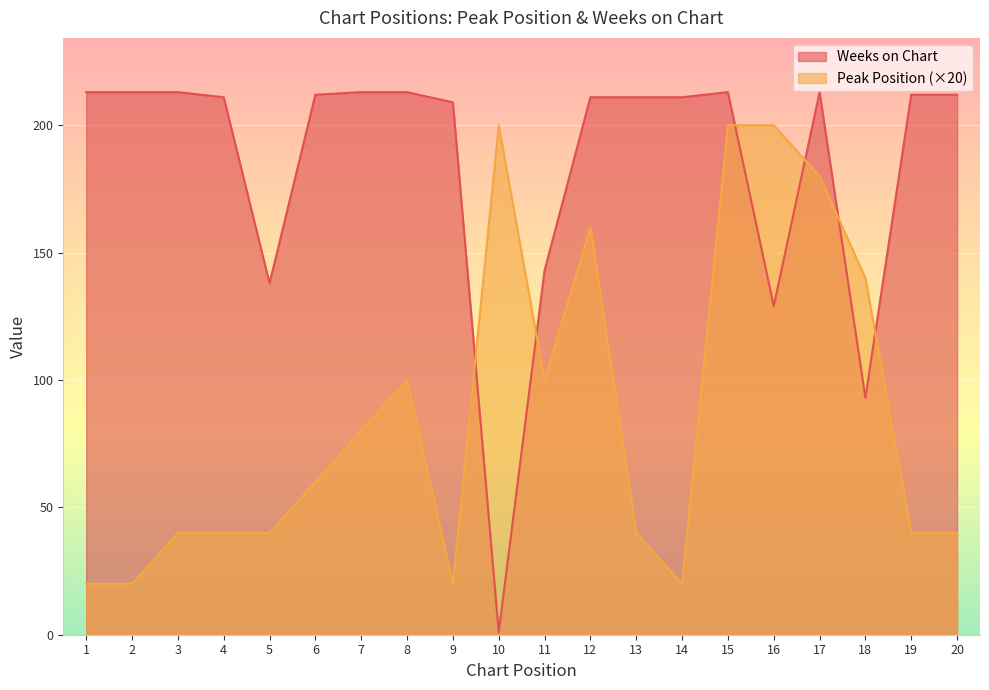

Rank the series by their maximum value, from highest to lowest.

Weeks on Chart, Peak Position (×20)